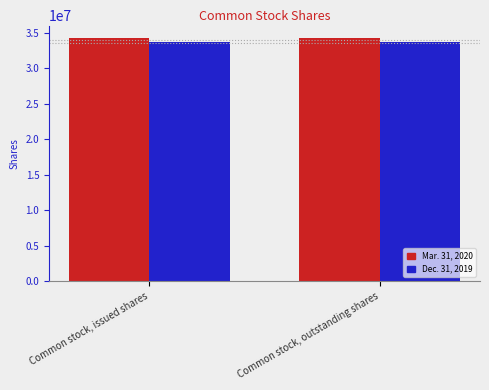

List the series in order of their peak value, highest first.

Mar. 31, 2020, Dec. 31, 2019